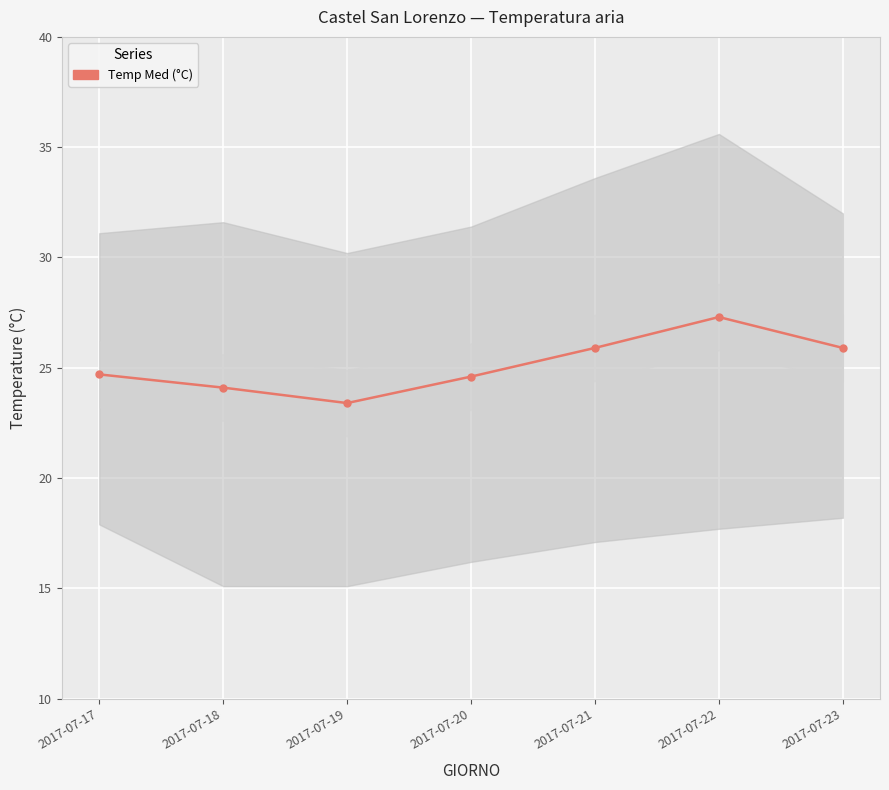

Between 2017-07-18 and 2017-07-21, which is larger?

2017-07-21